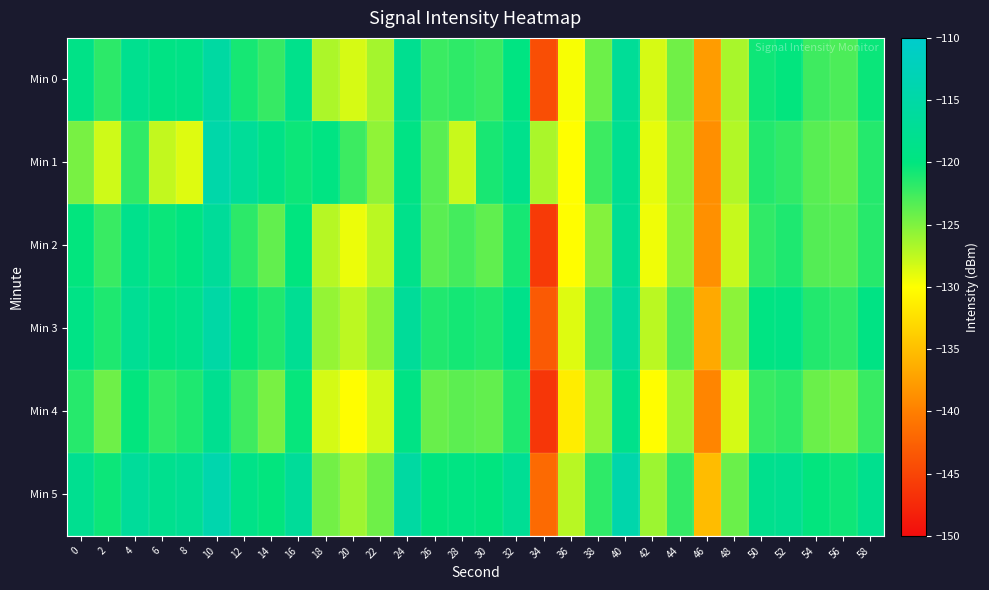

Which series has the largest range (max minus min)?

Min 2